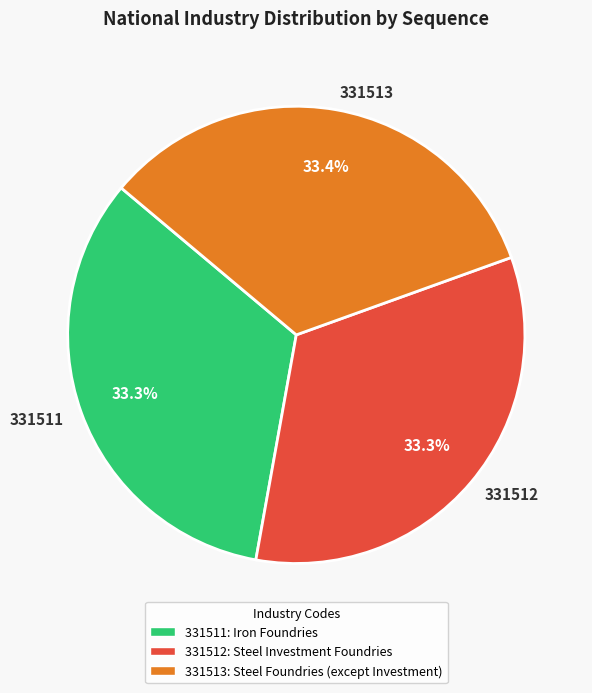

Does any single category account for the majority?

No